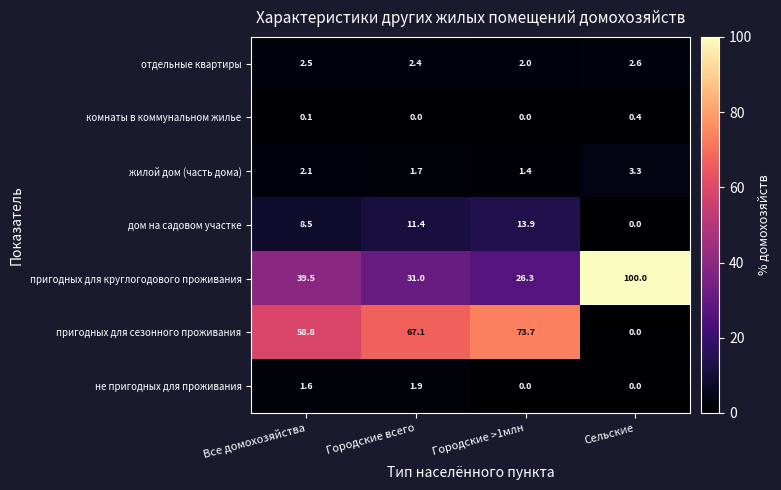

Read the не пригодных для проживания value at Городские всего.

1.9